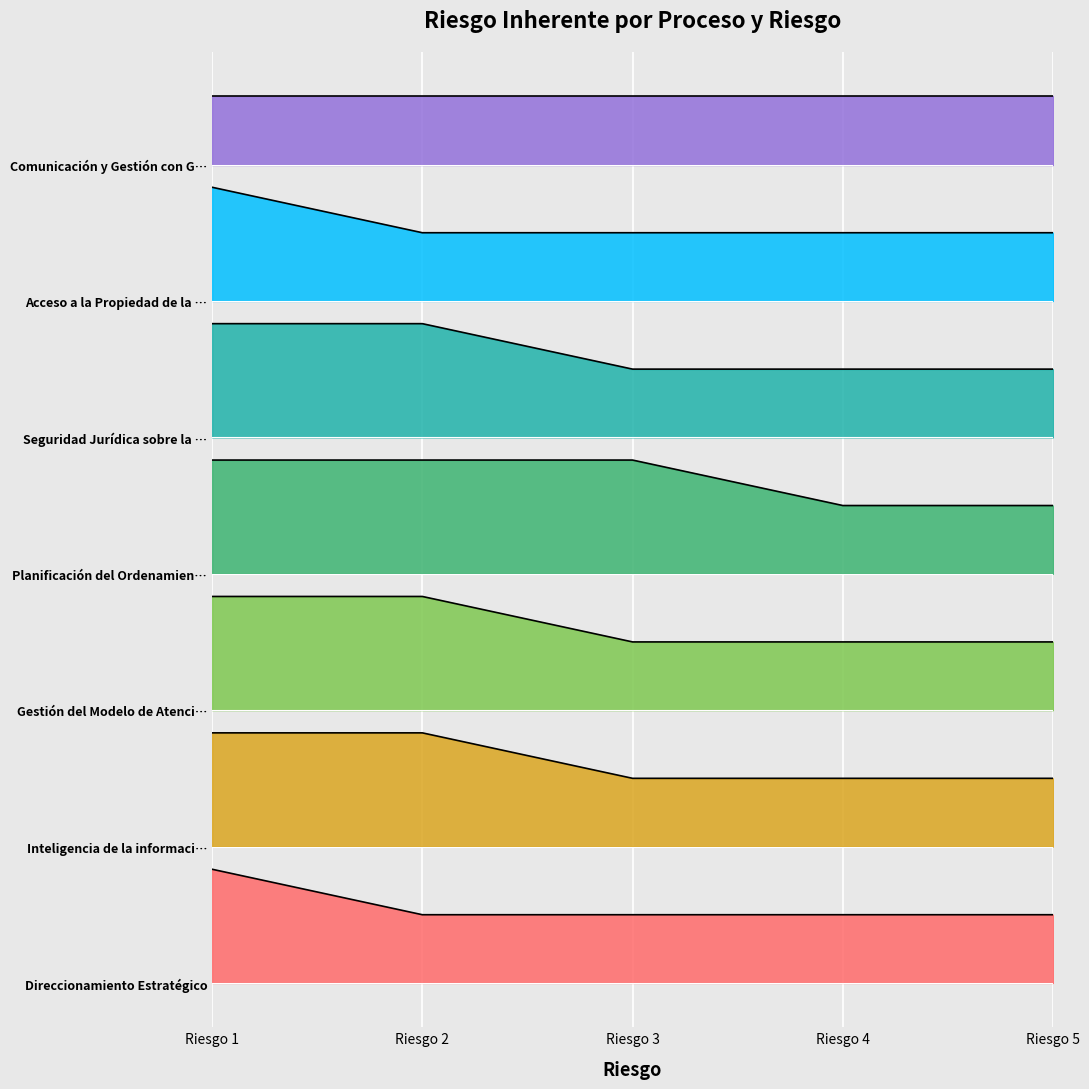

Rank the categories by Direccionamiento Estratégico value from highest to lowest.

Riesgo 1, Riesgo 2, Riesgo 3, Riesgo 4, Riesgo 5